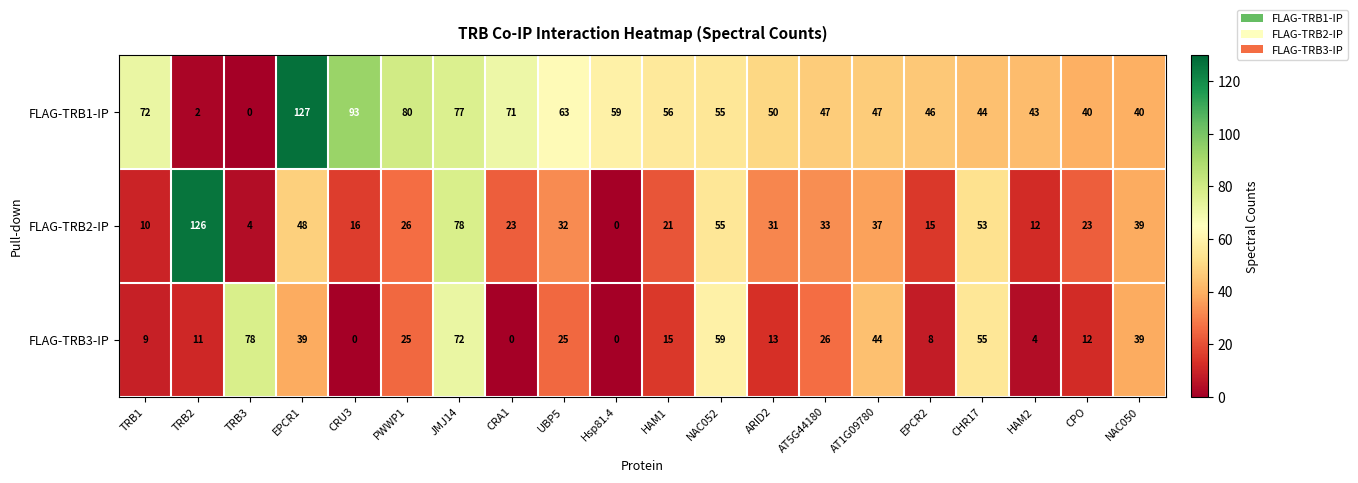

What is the spread (max minus min) of values at TRB1?

63